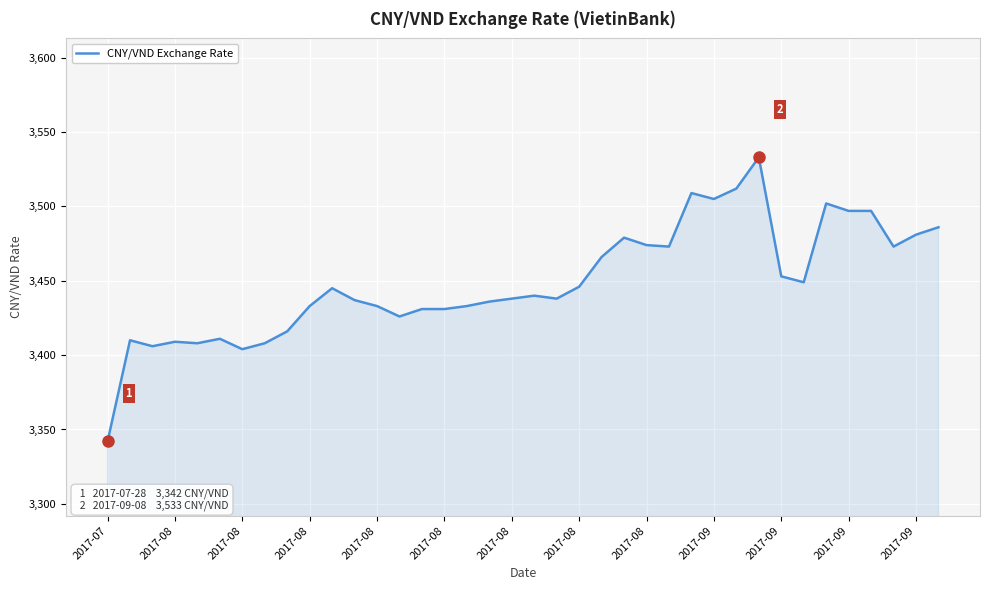

How many lines are shown in the chart?

1